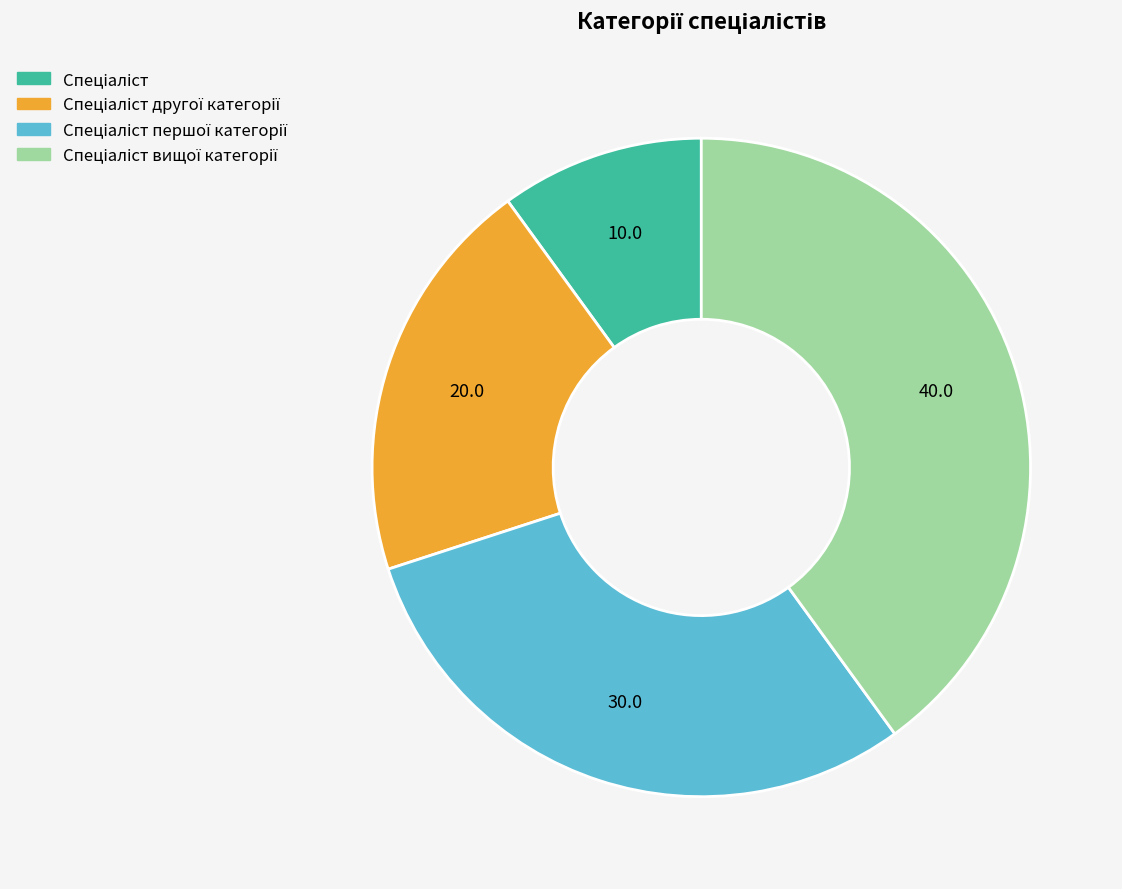

Does any single category account for the majority?

No